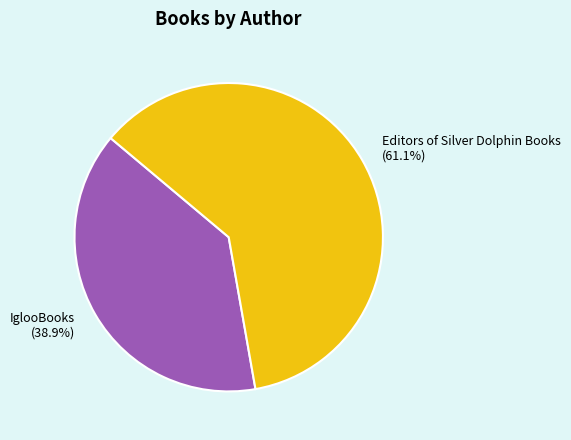

To the nearest percent, what portion does IglooBooks represent?

39%